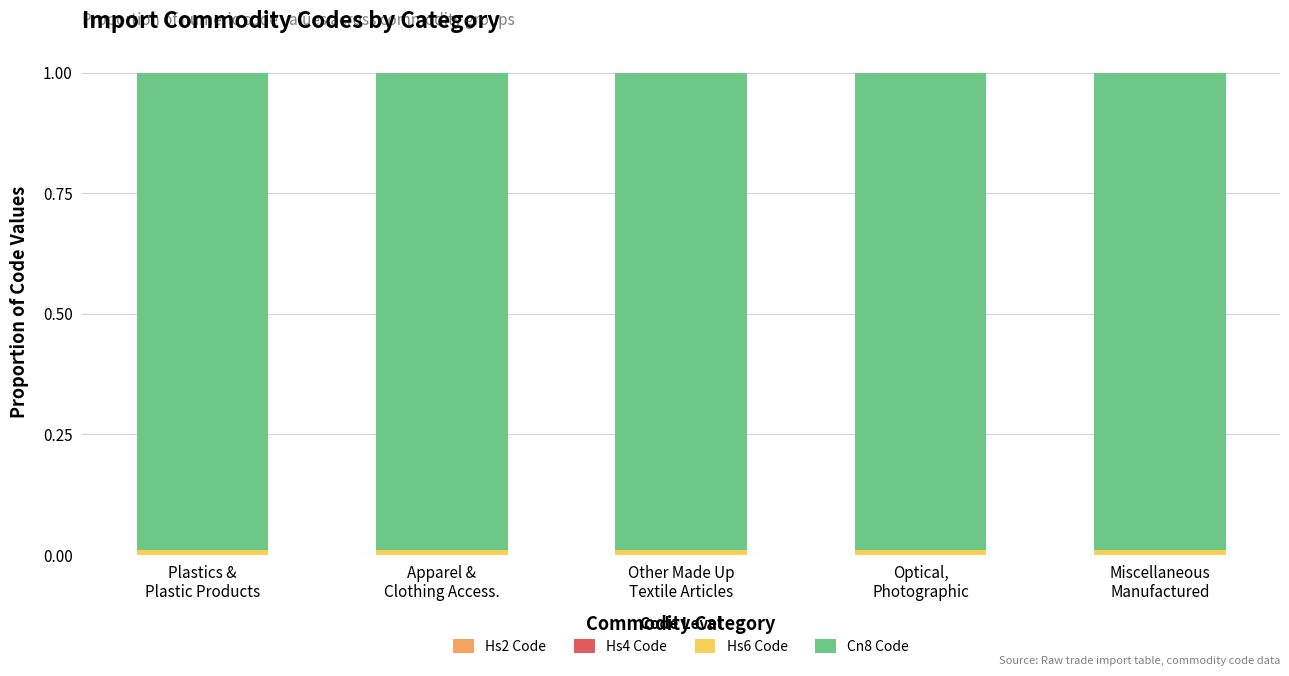

Count the number of categories in the chart.

5